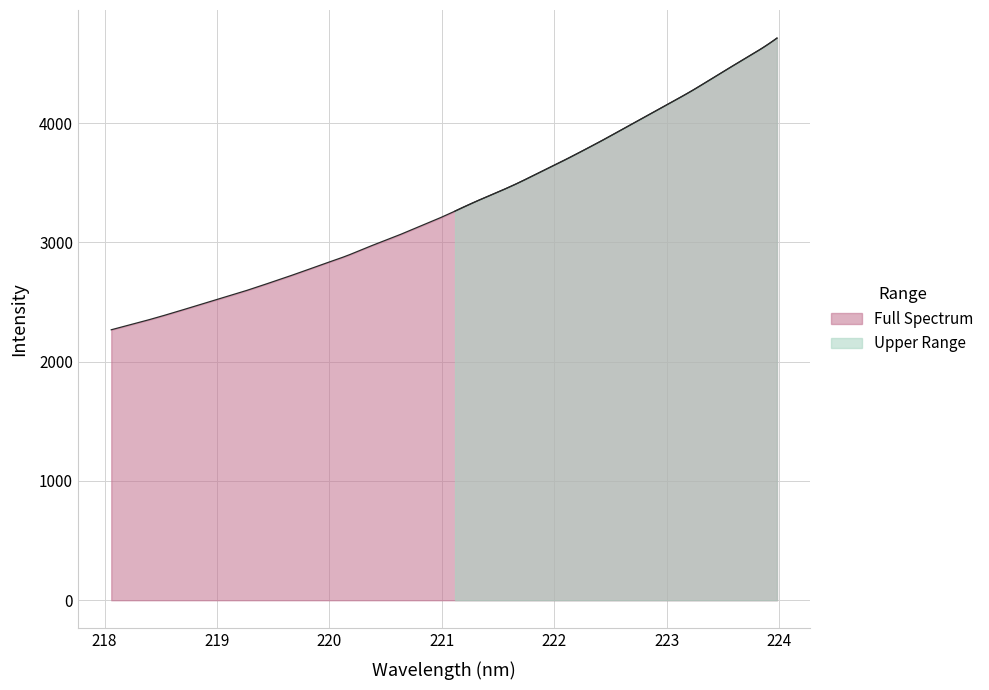

Reading left to right, transcribe all the data shown in this chart.

x: 0=218.1	1=218.3	2=218.4	3=218.6	4=218.8	5=219.0	6=219.2	7=219.4	8=219.6	9=219.8	10=220.0	11=220.2	12=220.4	13=220.5	14=220.7	15=220.9	16=221.1	17=221.3	18=221.5	19=221.7	20=221.9	21=222.1	22=222.3	23=222.5	24=222.6	25=222.8	26=223.0	27=223.2	28=223.4	29=223.6	30=223.8	31=224.0
y: 0=2267.8	1=2315.2	2=2364.3	3=2417.0	4=2471.5	5=2525.6	6=2580.2	7=2639.2	8=2699.8	9=2762.6	10=2827.1	11=2891.2	12=2964.7	13=3033.7	14=3108.0	15=3182.8	16=3263.1	17=3345.8	18=3422.8	19=3503.9	20=3592.9	21=3681.3	22=3774.0	23=3869.6	24=3969.3	25=4068.1	26=4167.4	27=4268.2	28=4377.5	29=4486.8	30=4594.0	31=4713.4